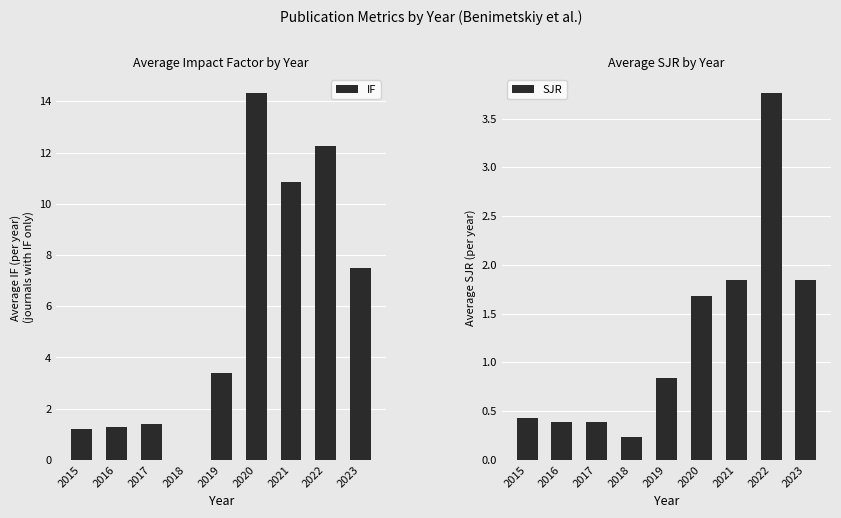

What is the value of the IF bar at the 1st from the left?

1.2